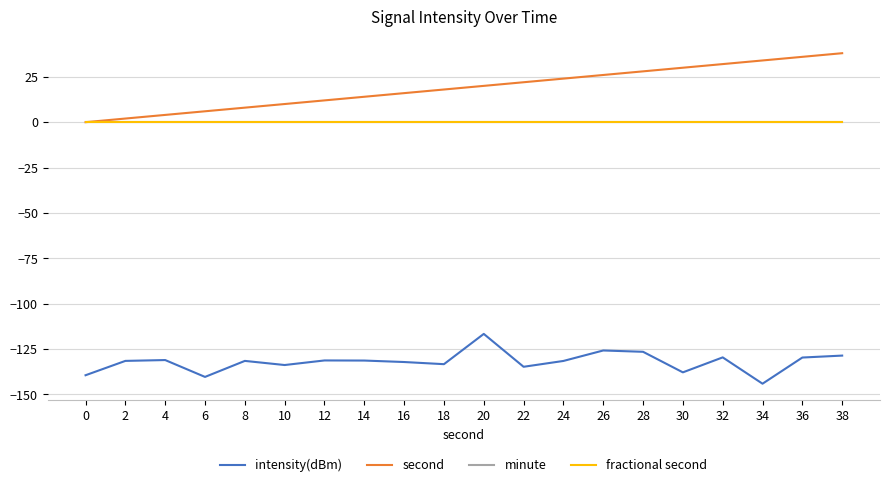

At which label does intensity(dBm) reach its peak?

20